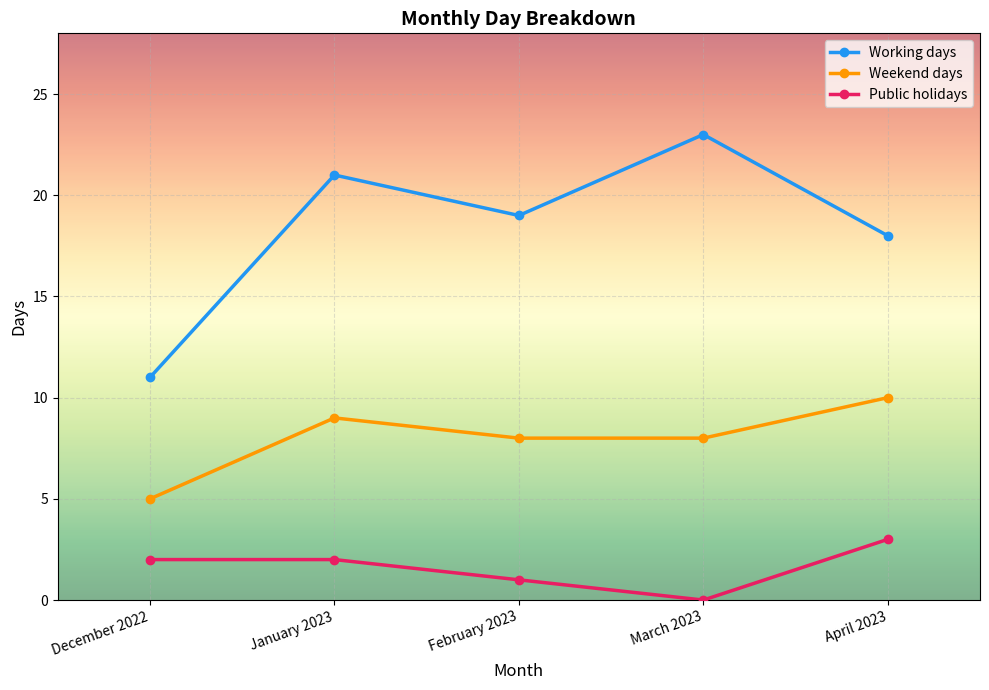

What is the label of the 3rd point from the left?

February 2023